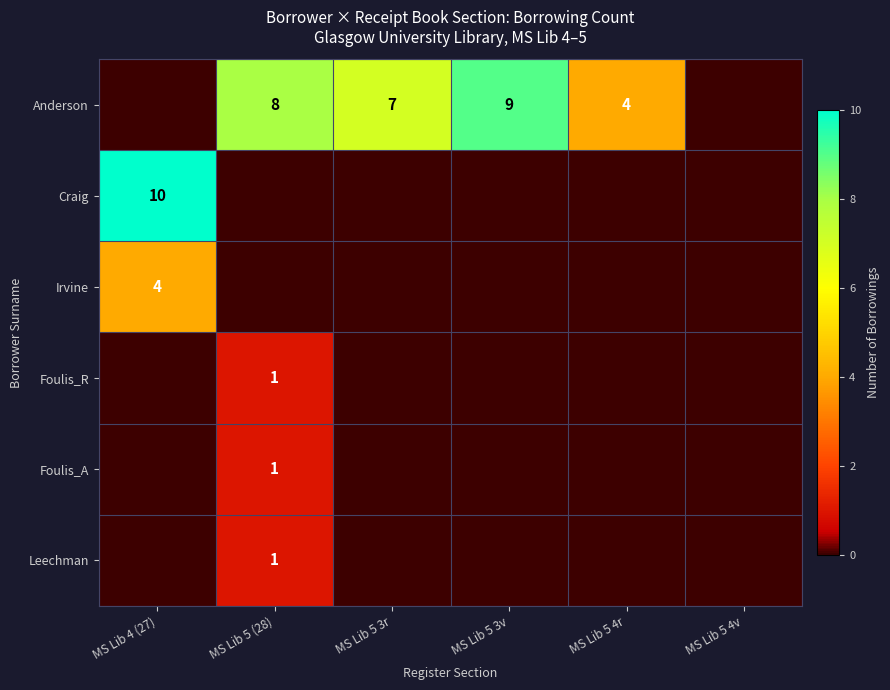

The Foulis_A series shows 1 at MS Lib 5 (28). True or false?

True